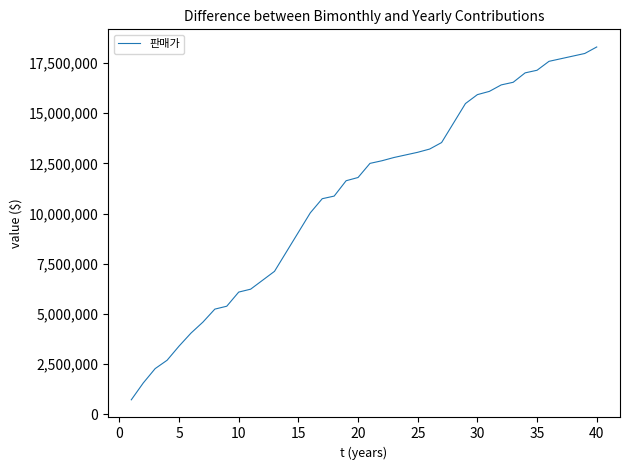

How many lines are shown in the chart?

1